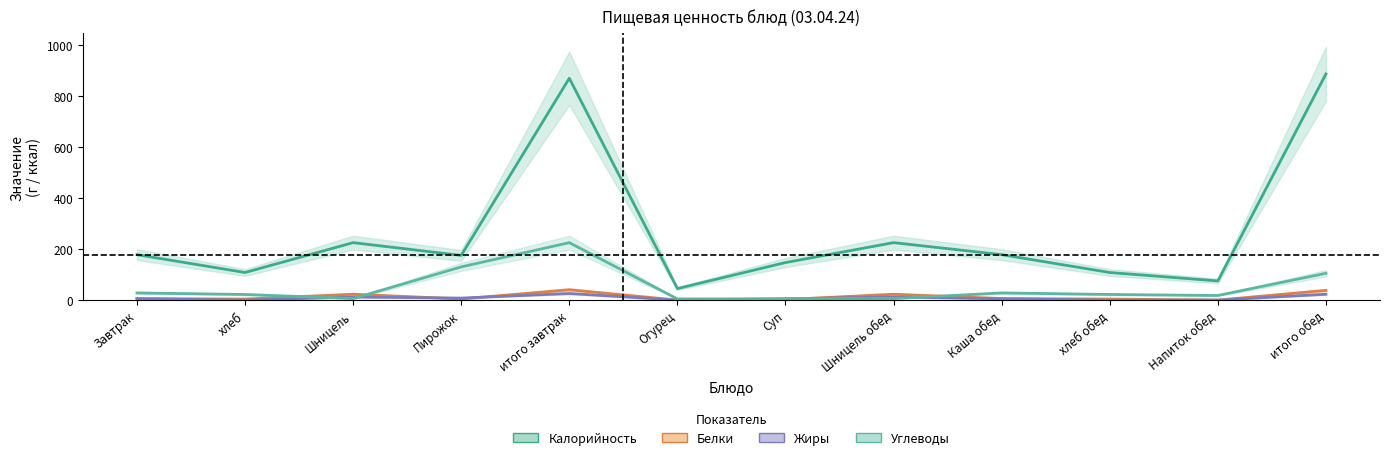

What is the spread (max minus min) of values at итого обед?

863.0